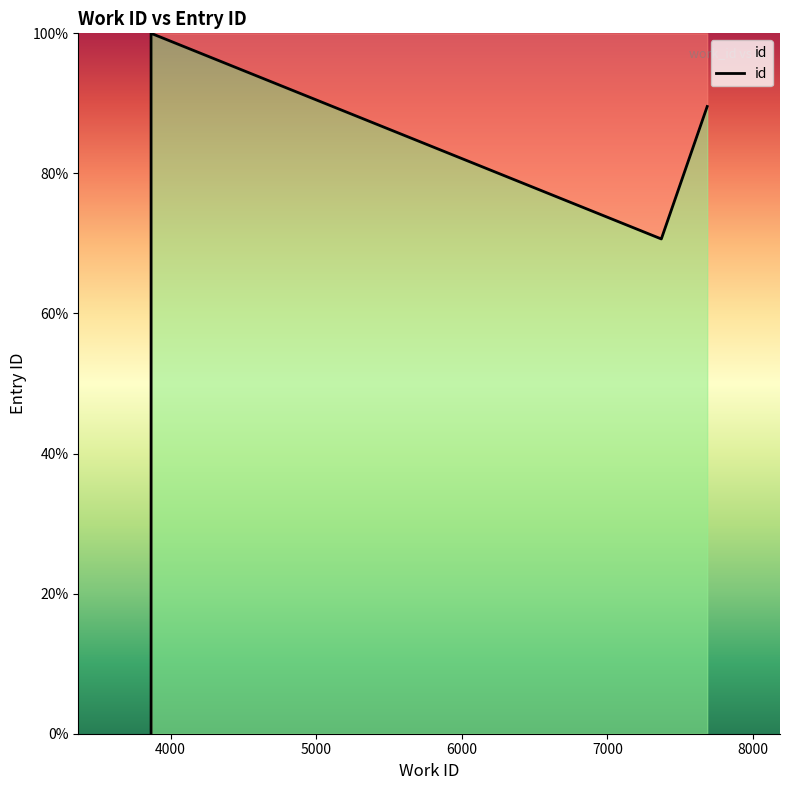

How many distinct data groups are displayed?

1